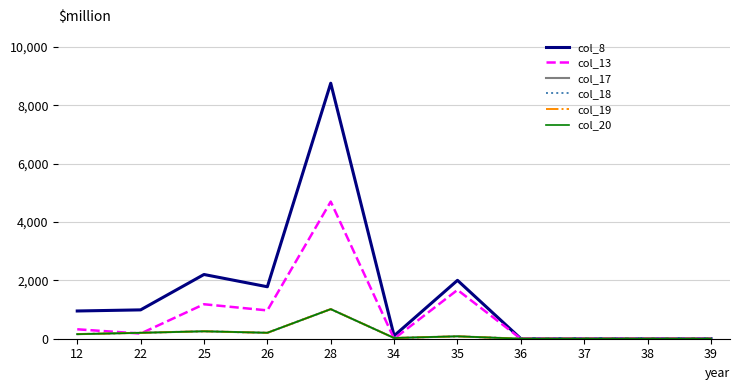

Where is the first local maximum for col_18?

25